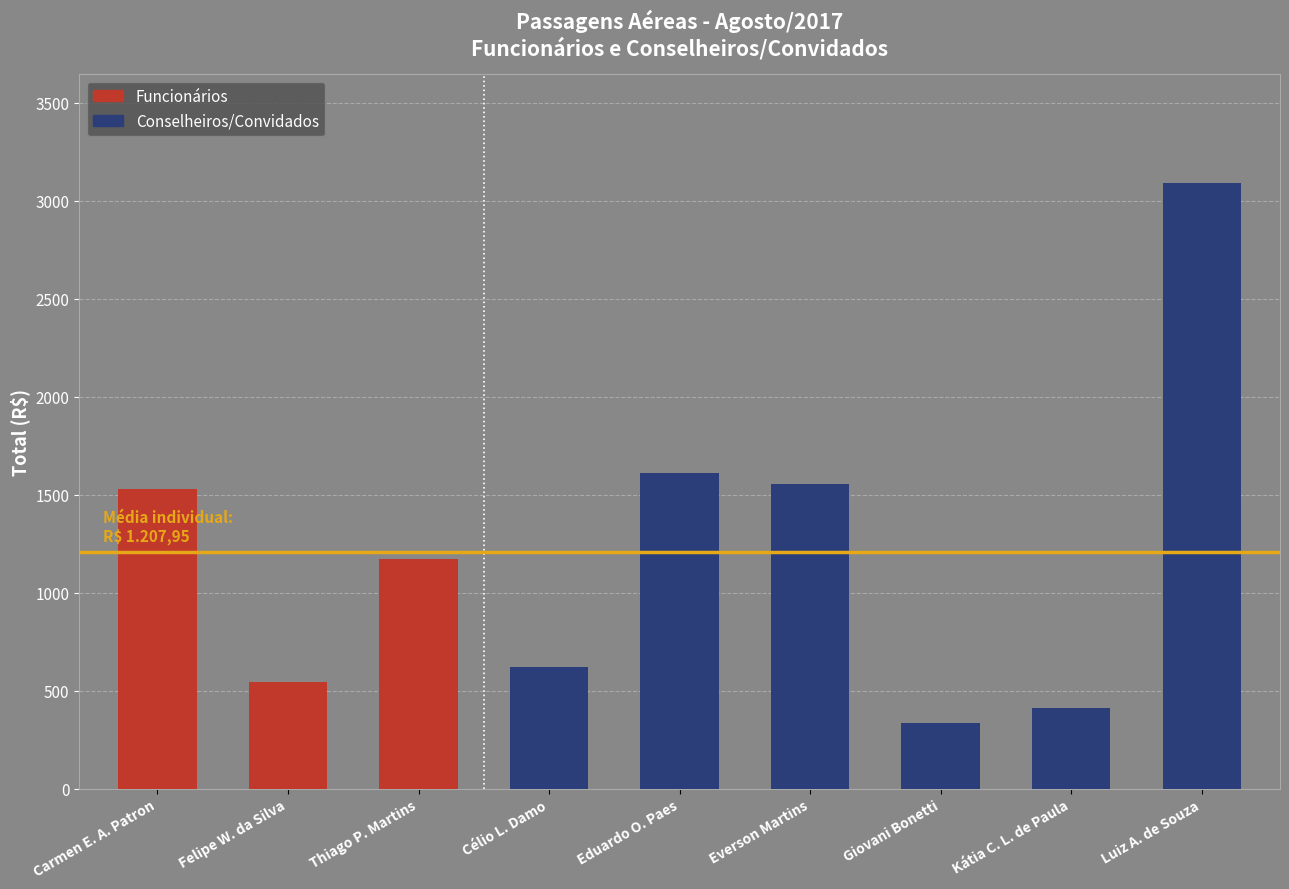

What is the change in value from Felipe W. da Silva to Thiago P. Martins?

+628.3